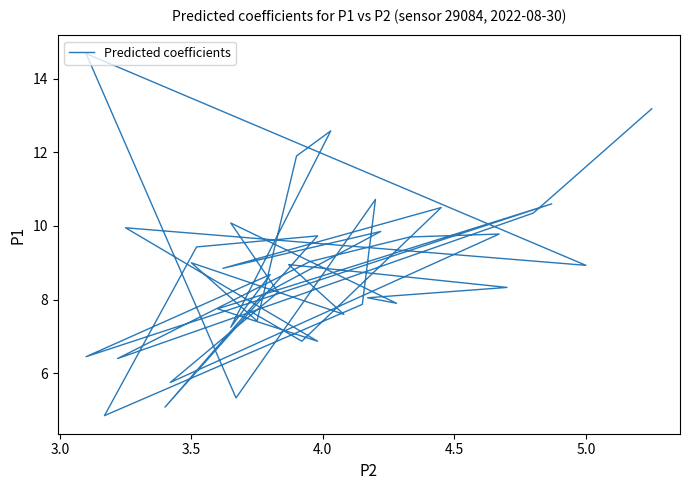

Is it true that the value at 12 is 2.1?

False